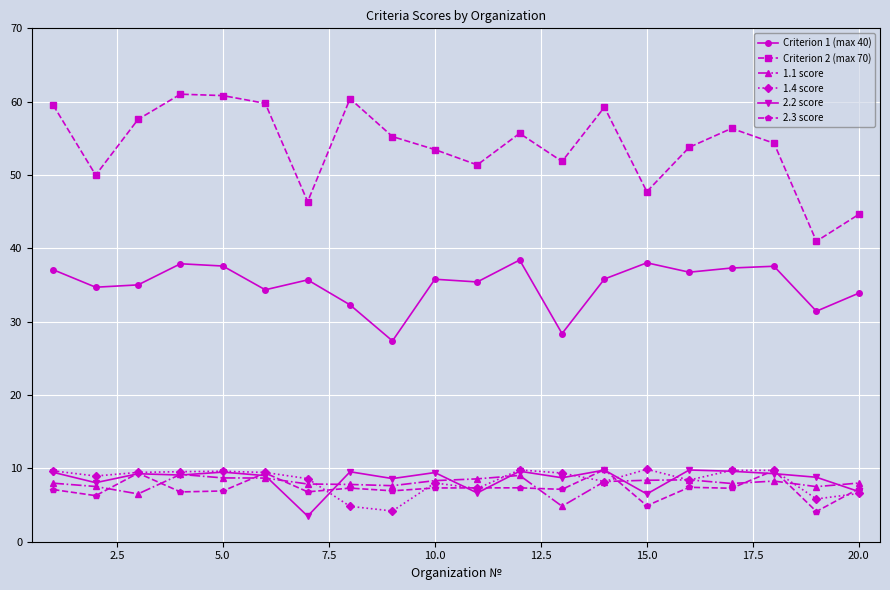

True or false: 1.1 score and Criterion 2 (max 70) cross at least once.

False